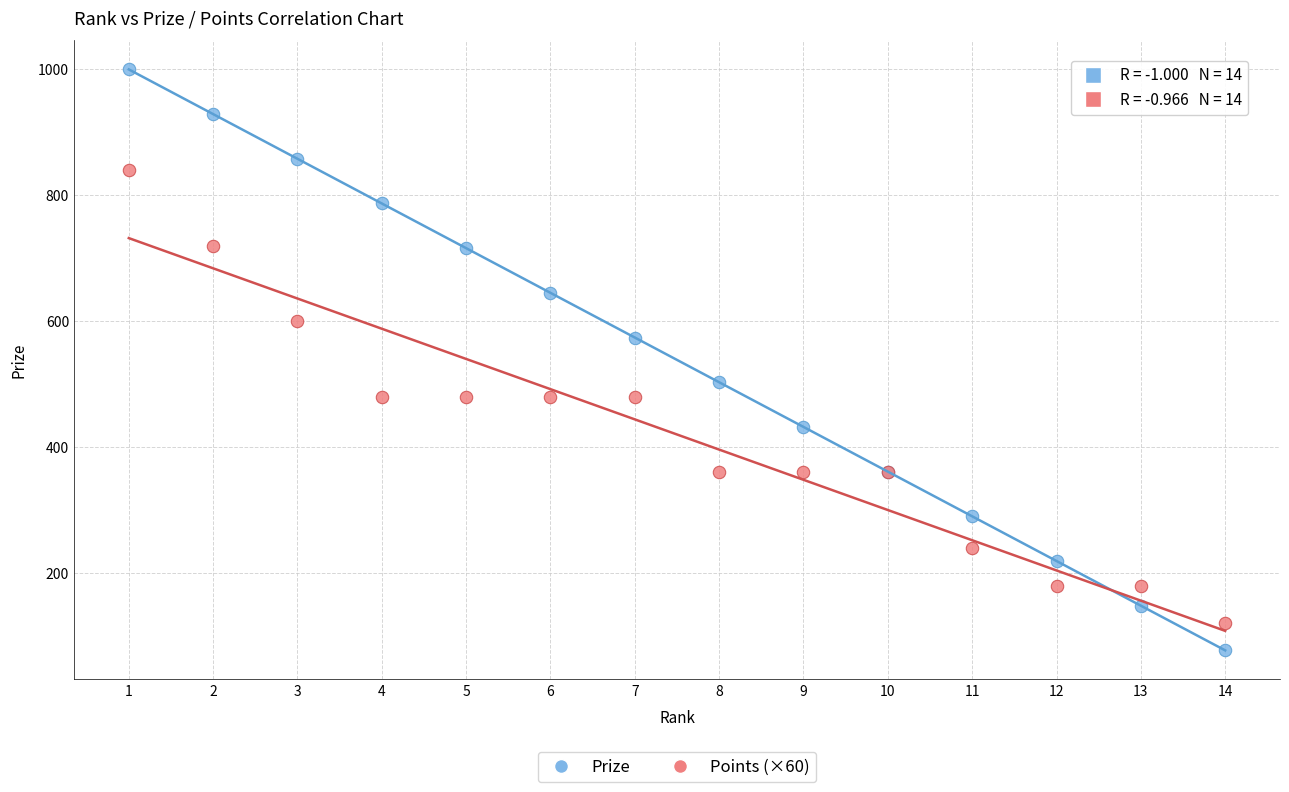

Which series has the largest Y range (max minus min)?

Prize